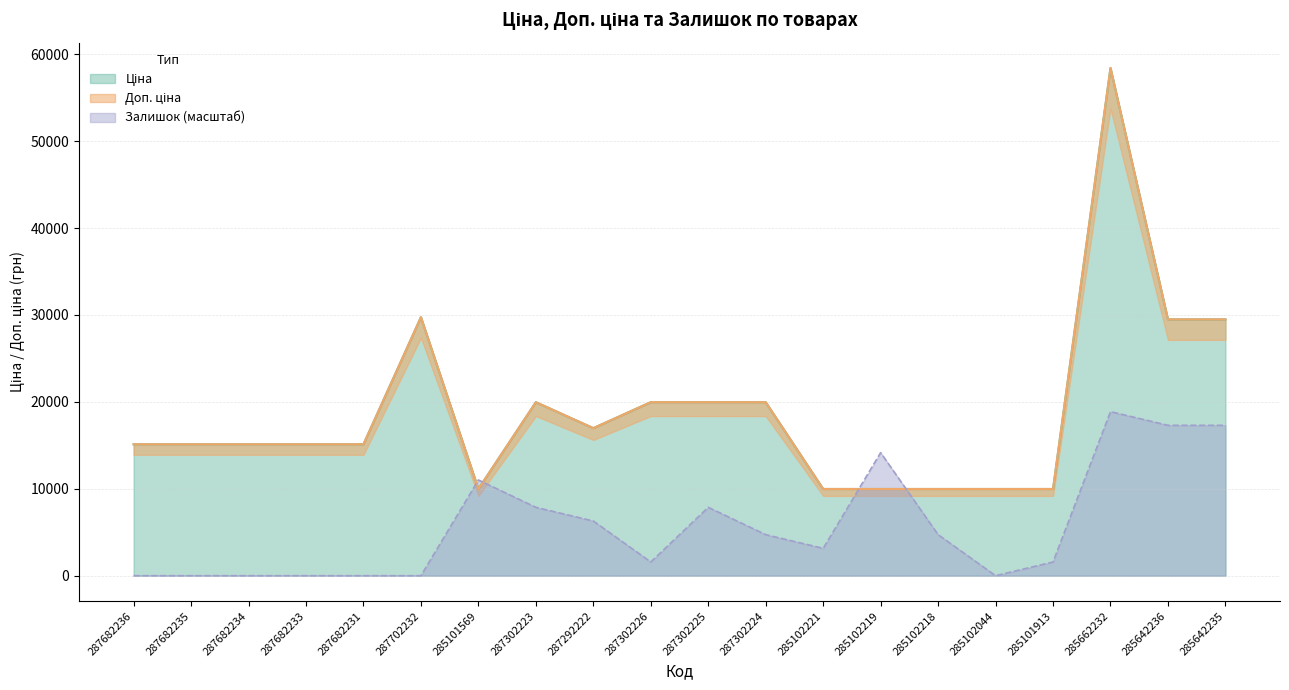

True or false: Ціна and Залишок intersect in this chart.

True